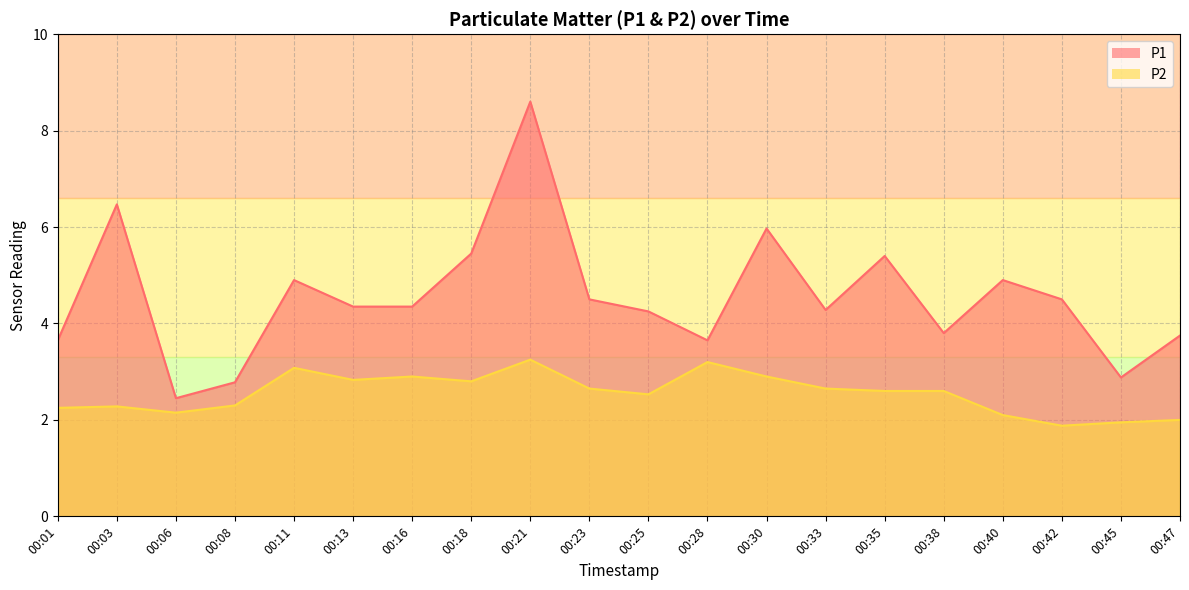

What is the minimum value shown in the chart?

1.9